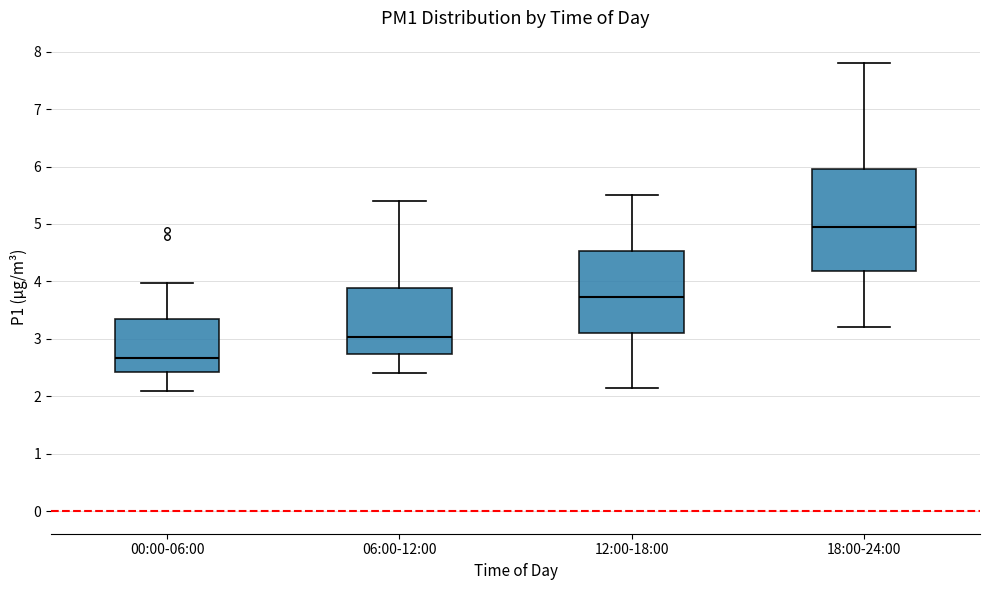

Comparing the boxes themselves (not the whiskers), which one is the tallest?

18:00-24:00